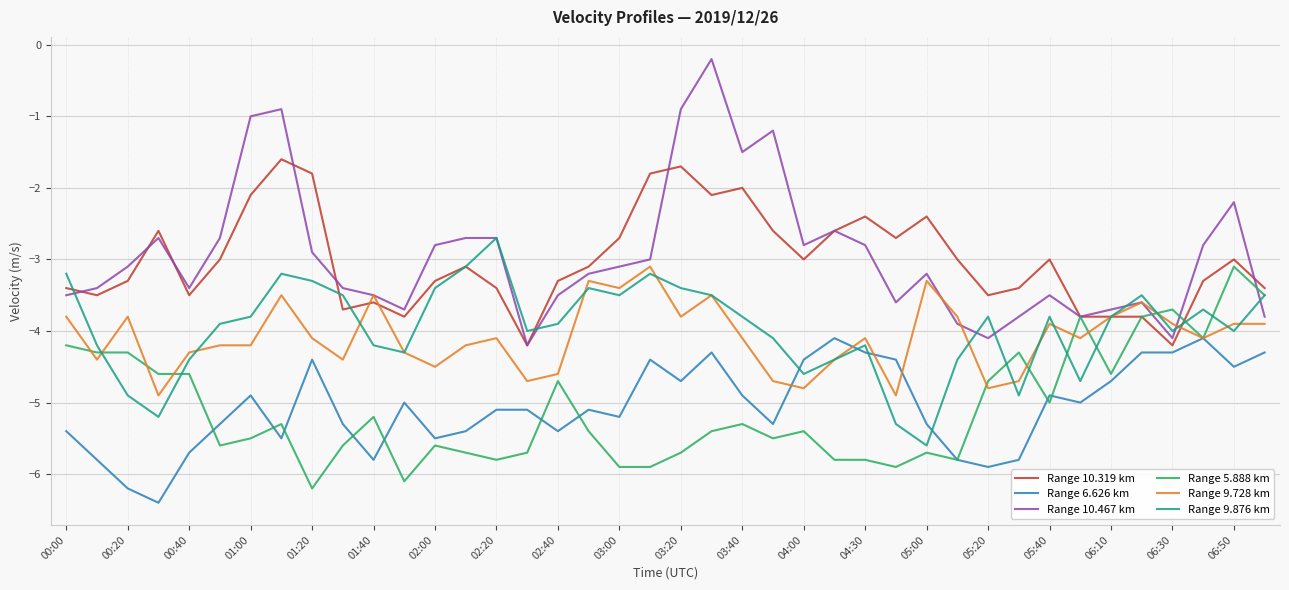

Which series has the widest spread of values?

Range 10.467 km